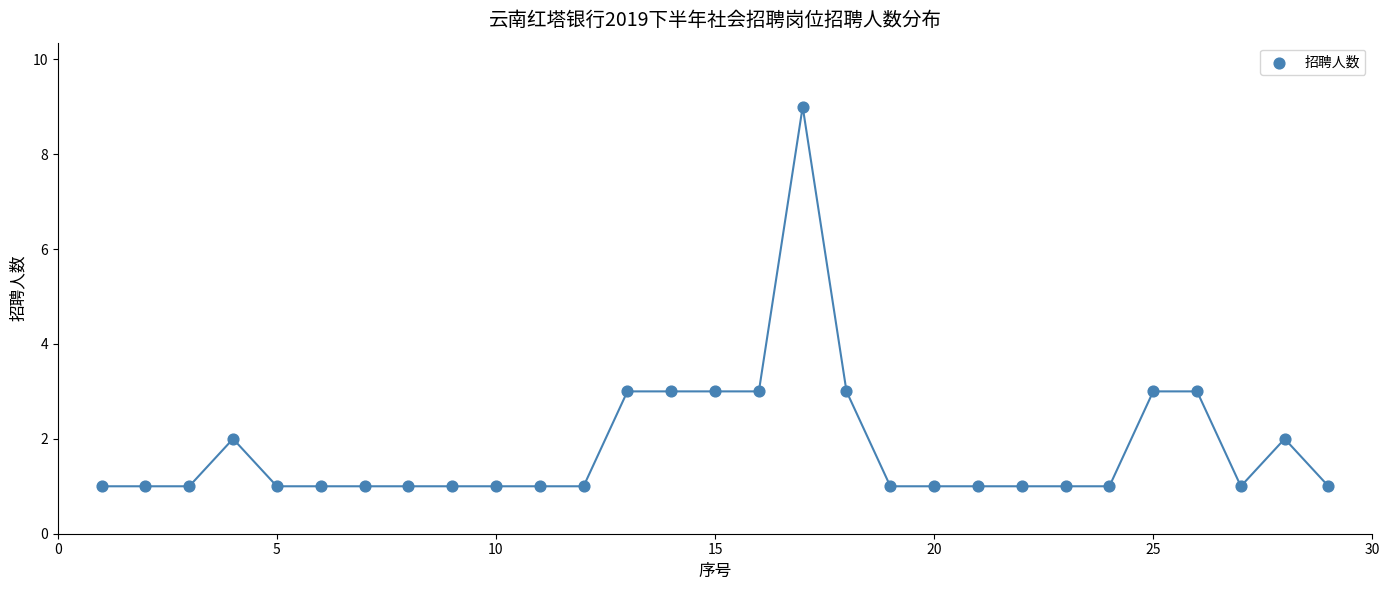

What is the range of X values (max minus min)?

28